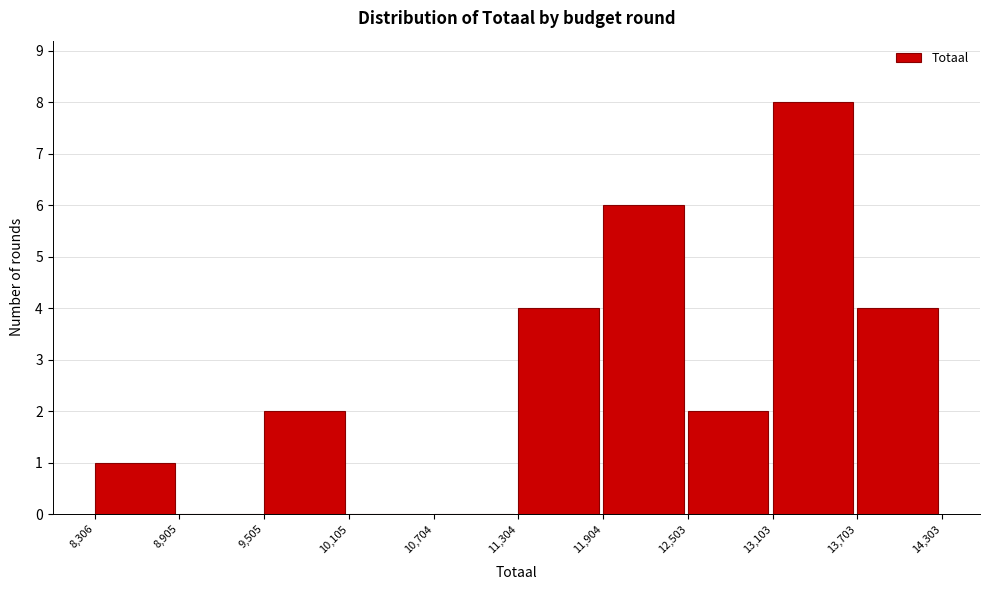

Which range on the x-axis has the tallest bar?

13,103 to 13,703